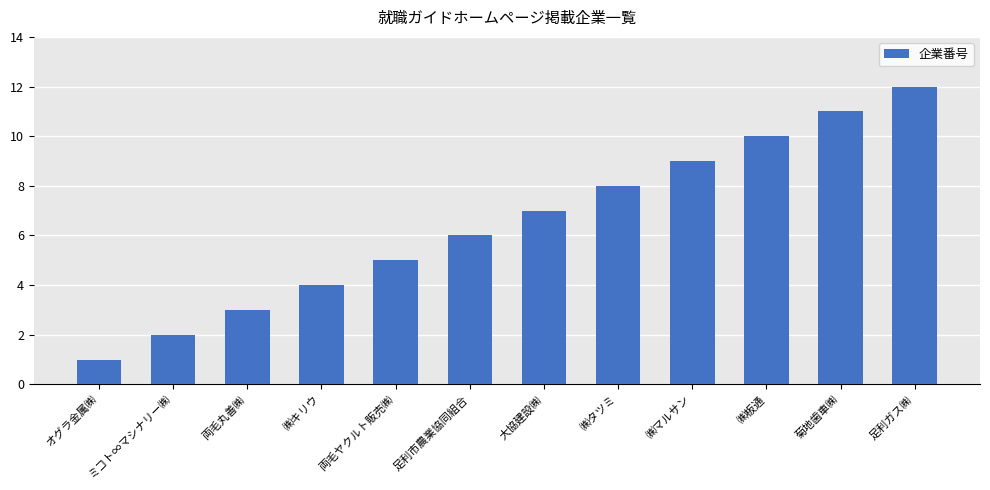

Reading left to right, what are all the values shown in this chart?

オグラ金属㈱=1	ミコト∞マシナリー㈱=2	両毛丸善㈱=3	㈱キリウ=4	両毛ヤクルト販売㈱=5	足利市農業協同組合=6	大協建設㈱=7	㈱タツミ=8	㈱マルサン=9	㈱板通=10	菊地歯車㈱=11	足利ガス㈱=12